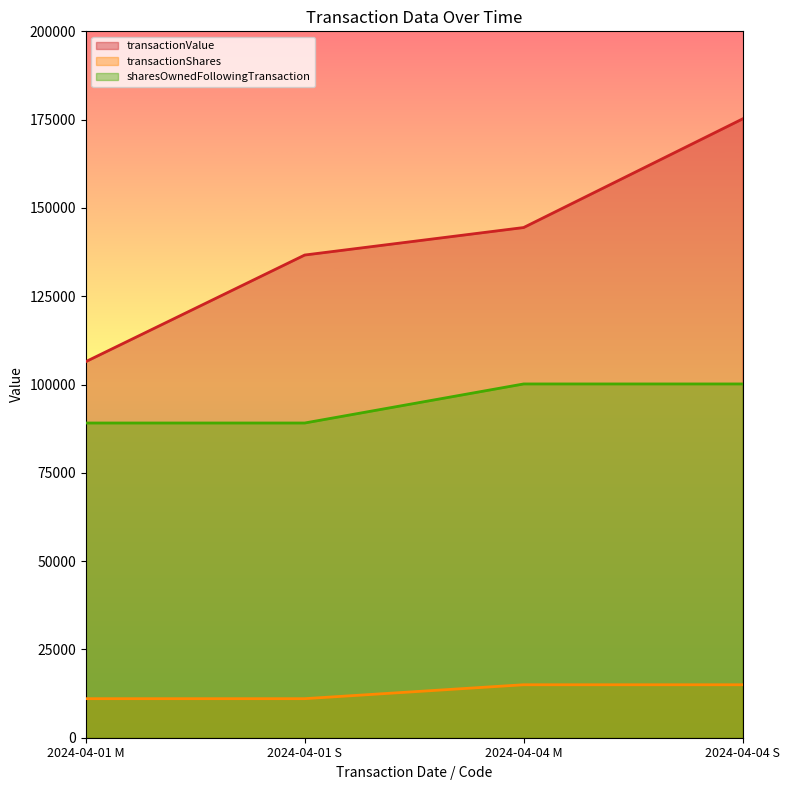

Reading right to left, what are all the values shown in this chart?

transactionValue: 2024-04-04 S=175200	2024-04-04 M=144450	2024-04-01 S=136665	2024-04-01 M=106479
transactionShares: 2024-04-04 S=15000	2024-04-04 M=15000	2024-04-01 S=11057	2024-04-01 M=11057
sharesOwnedFollowingTransaction: 2024-04-04 S=100164	2024-04-04 M=100164	2024-04-01 S=89107	2024-04-01 M=89107